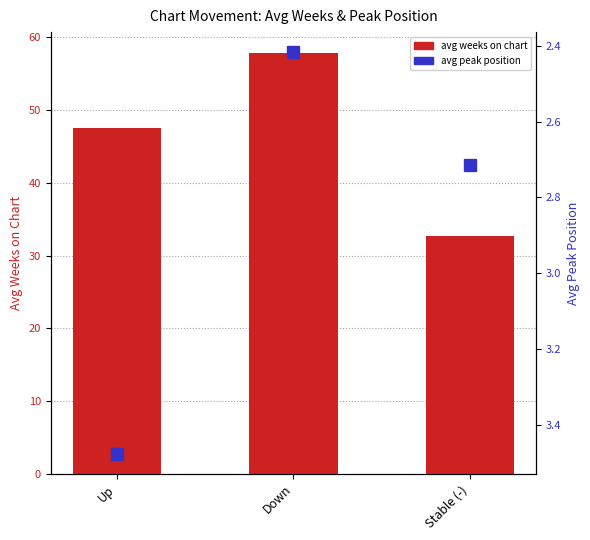

What is the average value of the avg peak position series?

2.9